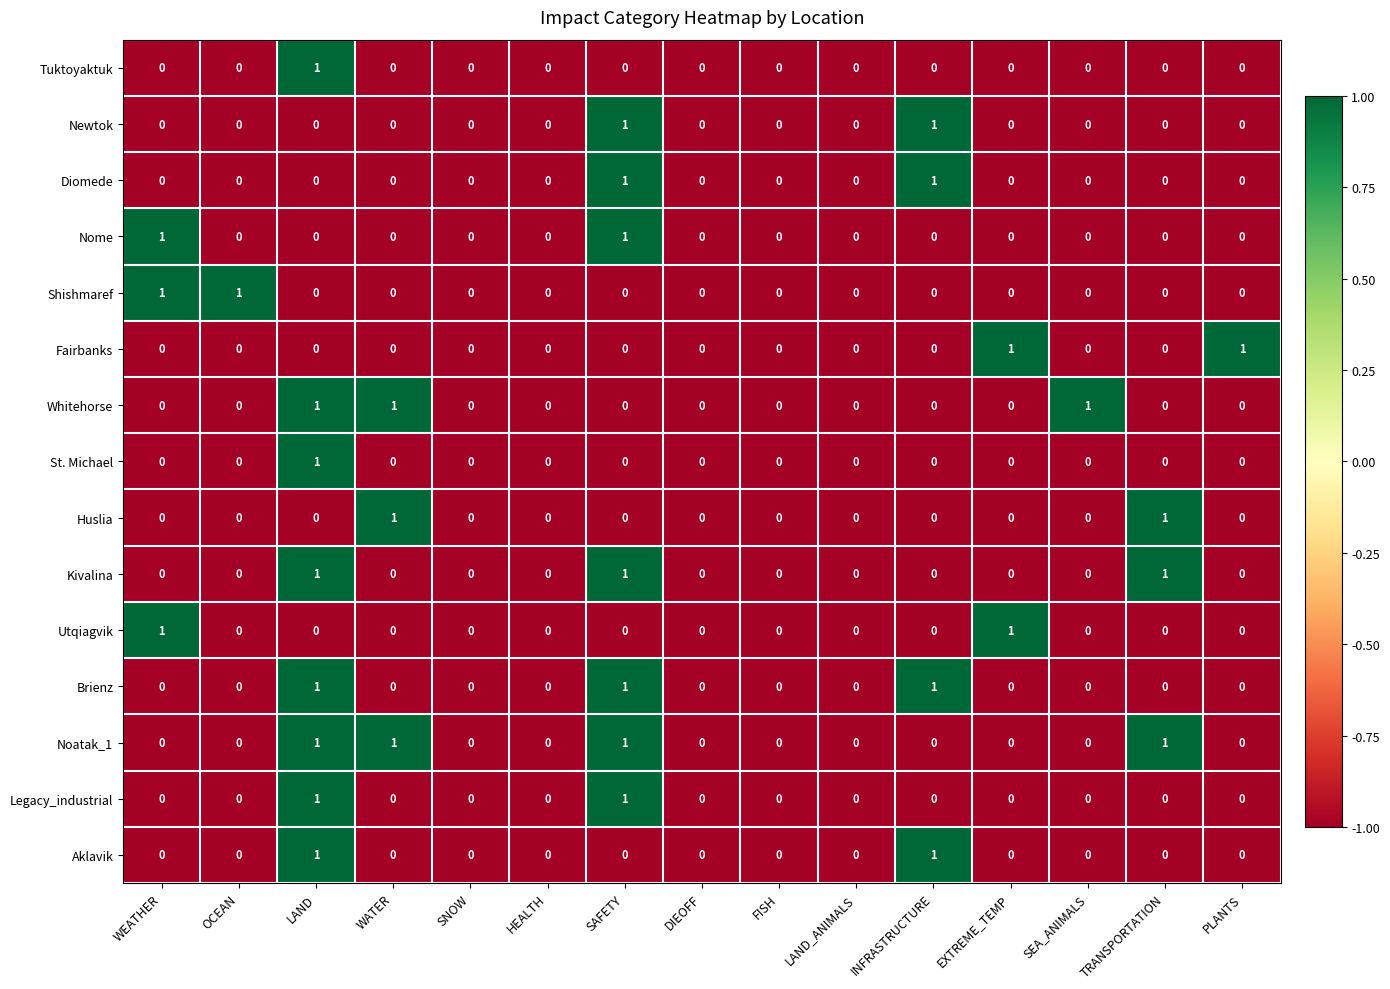

What is the sum of all Brienz values?

3